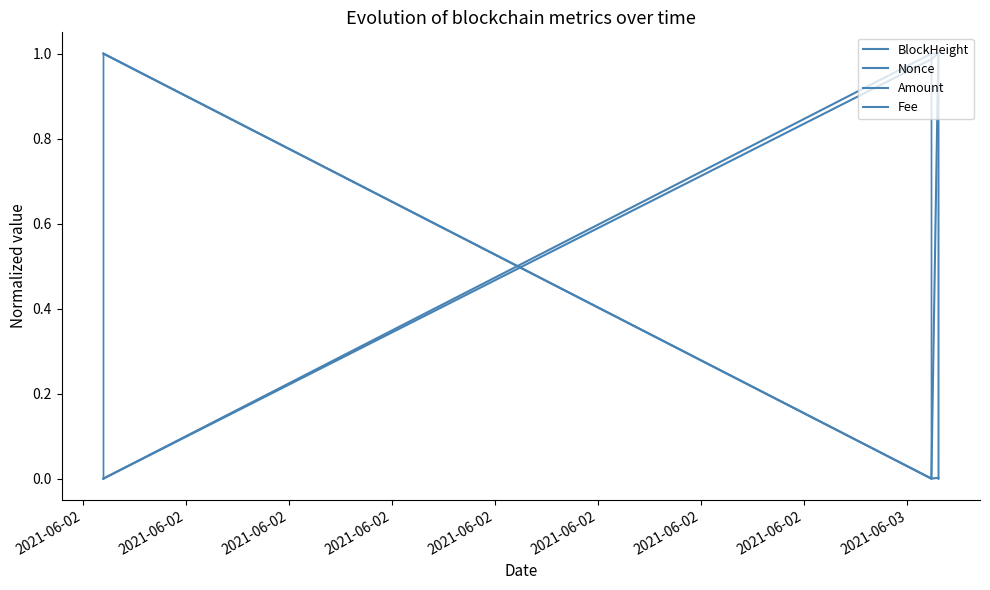

Is it true that Amount equals 1.0 at 2021-06-02?

True